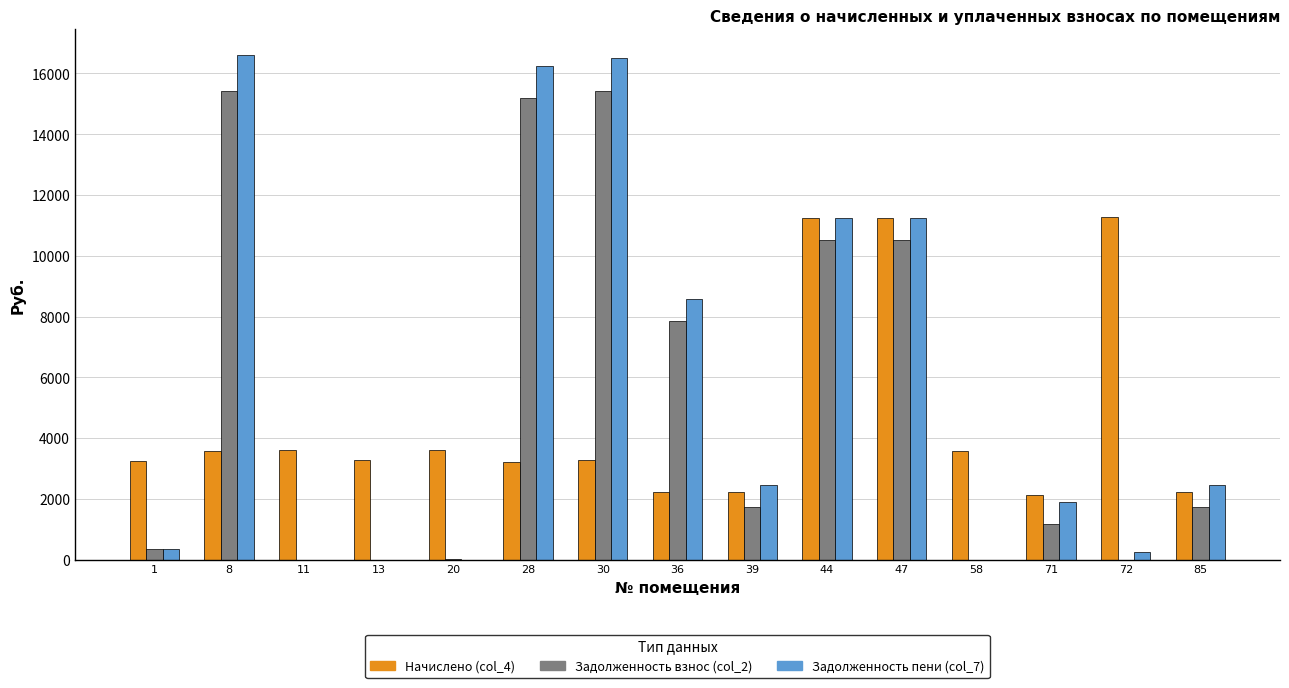

What is the maximum value for Задолженность пени (col_7)?

16617.7